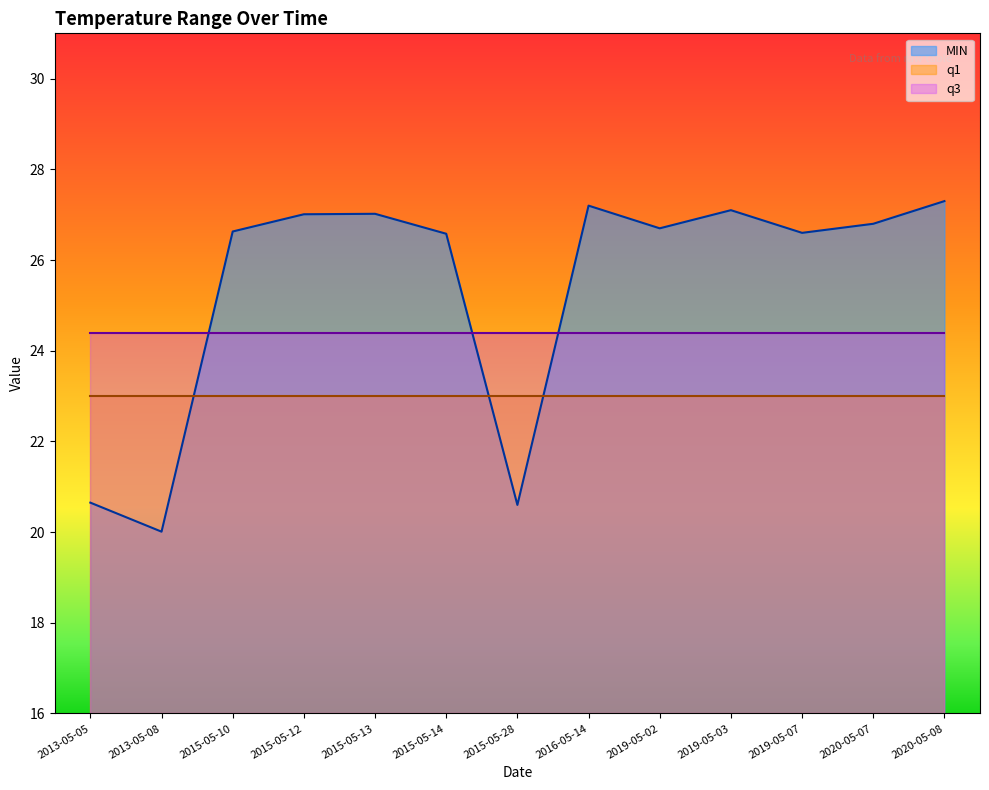

True or false: q3 has more than 0 points higher than both neighbors.

False